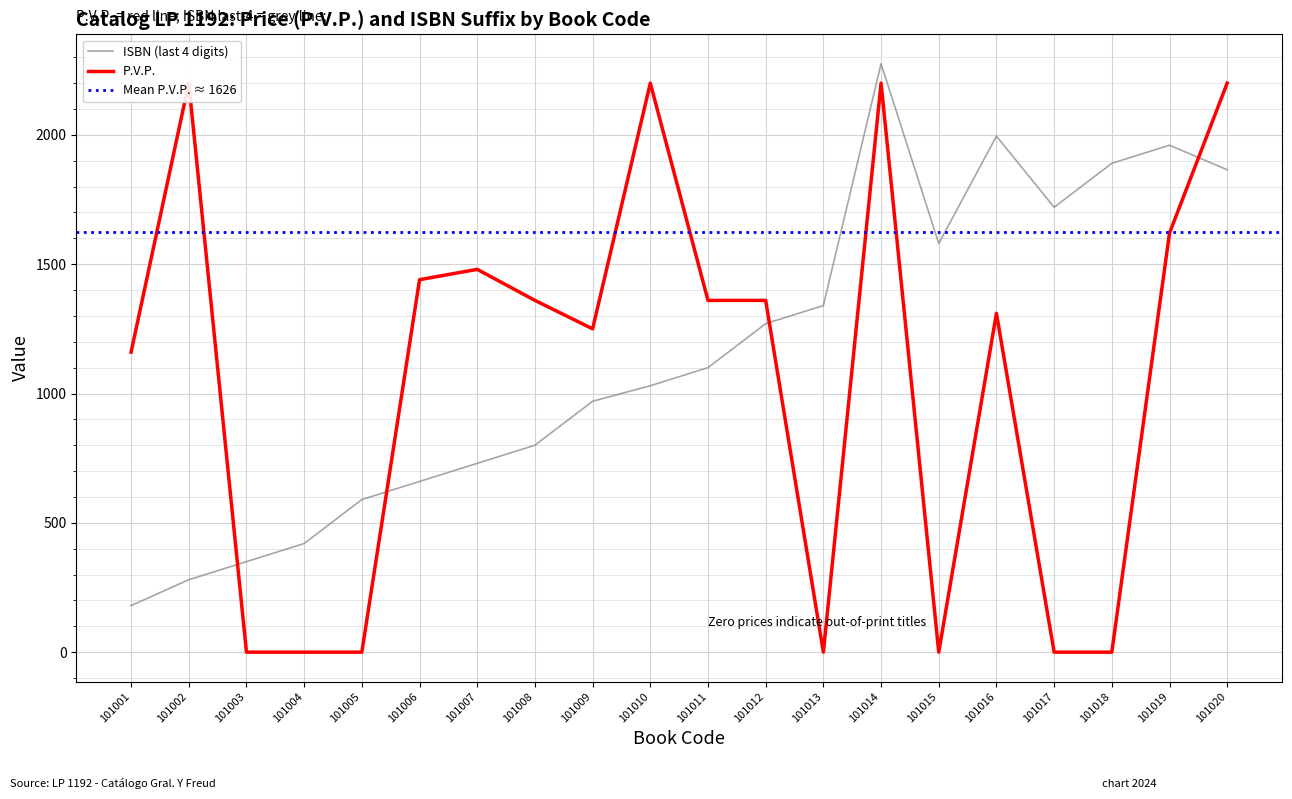

Rank the series at 101011 from lowest to highest value.

ISBN (last 4 digits), P.V.P.